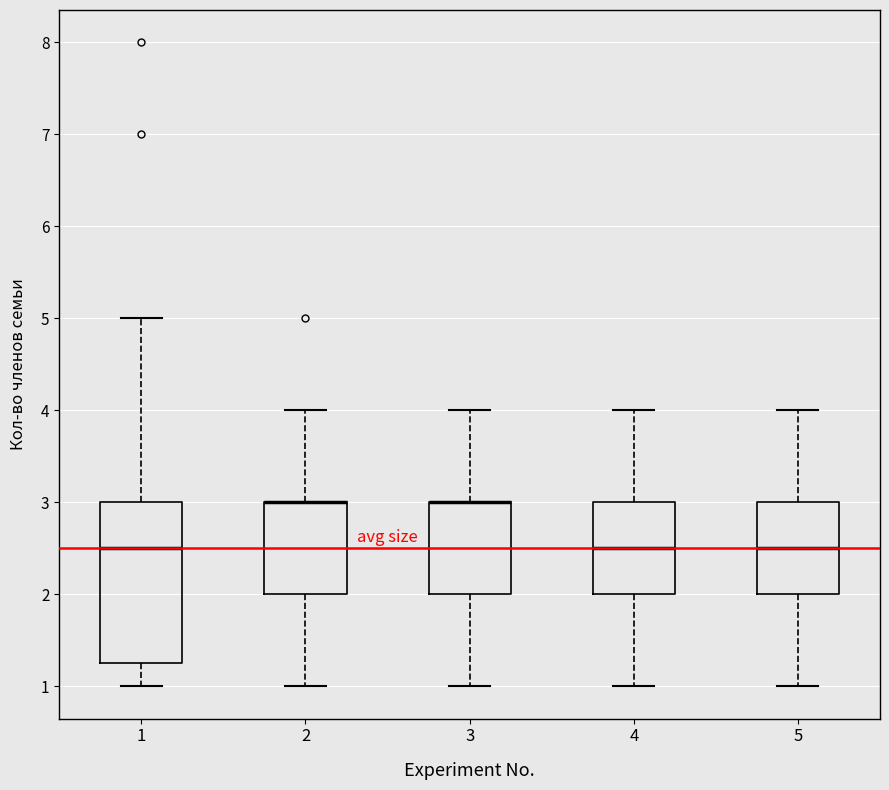

Reading left to right, read every box against the y-axis: the position of its median line, the range the box covers, and the ends of its whiskers. The values are not printed on the chart, so give them approximately, as read against the axis.

1: median 2.5, box 1.3 to 3.0, whiskers 1.0 to 5.0
2: median 3.0 (drawn on the box's upper edge), box 2.0 to 3.0, whiskers 1.0 to 4.0
3: median 3.0 (drawn on the box's upper edge), box 2.0 to 3.0, whiskers 1.0 to 4.0
4: median 2.5, box 2.0 to 3.0, whiskers 1.0 to 4.0
5: median 2.5, box 2.0 to 3.0, whiskers 1.0 to 4.0